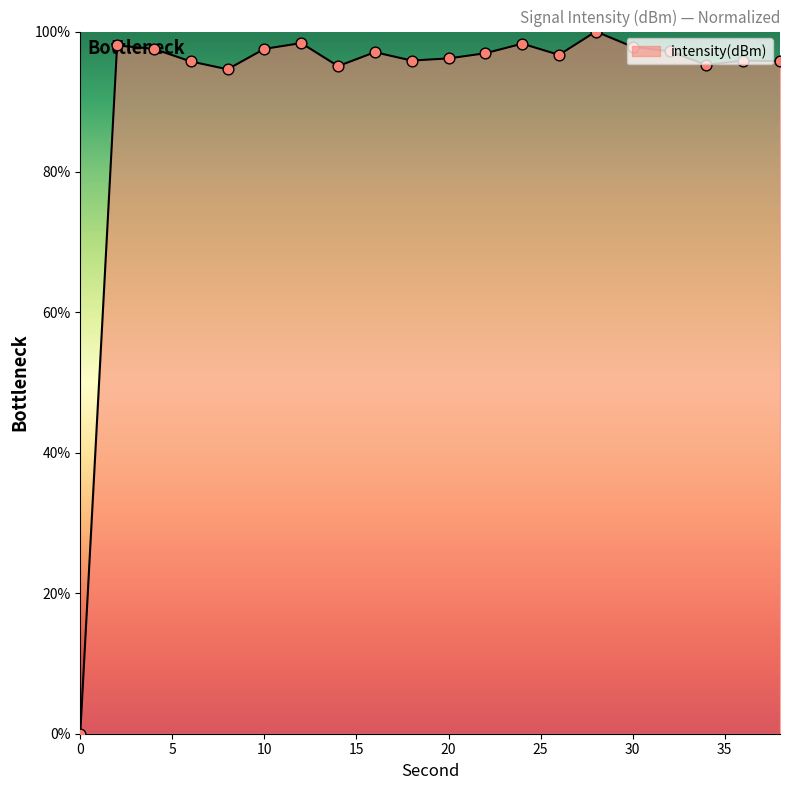

What is the greatest value displayed?

100.0